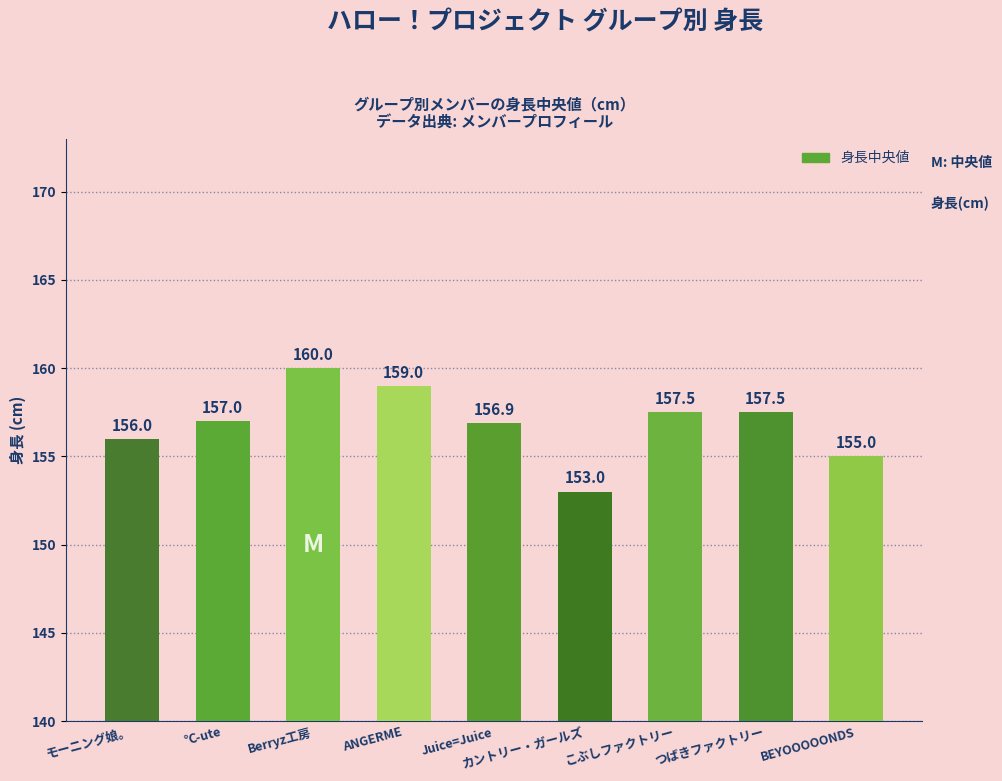

What is the label of the 3rd bar from the left?

Berryz工房